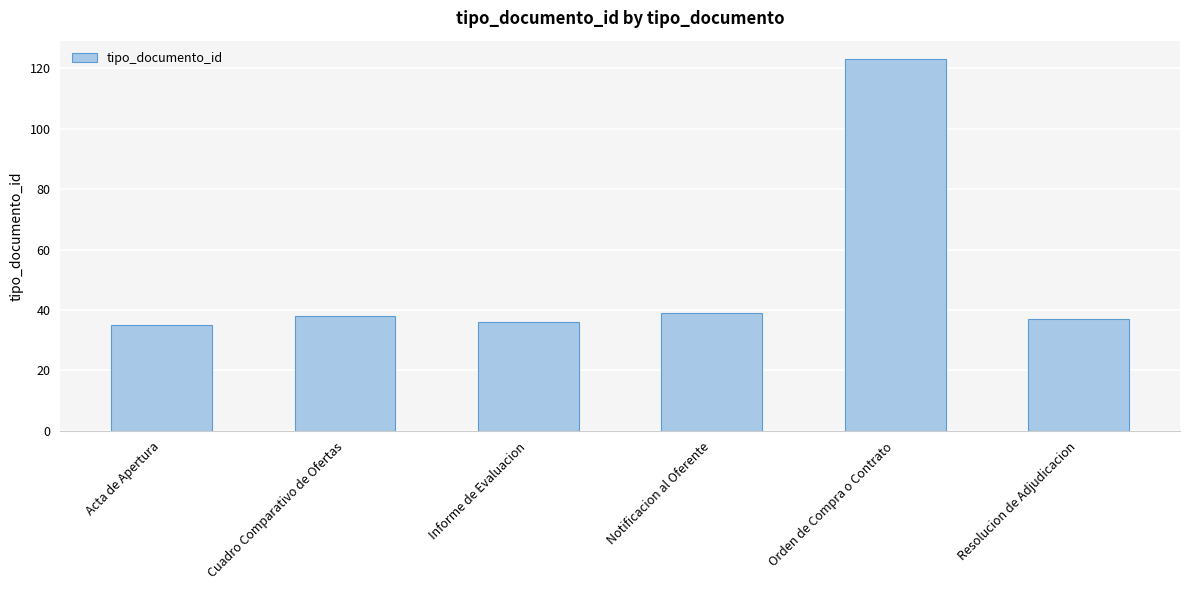

Are the bars horizontal?

No